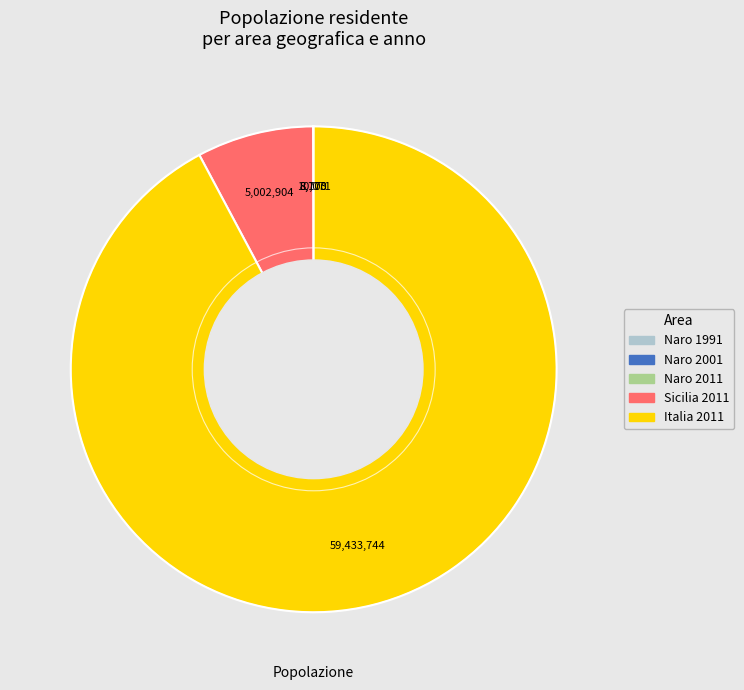

Which category accounts for the majority?

Italia 2011